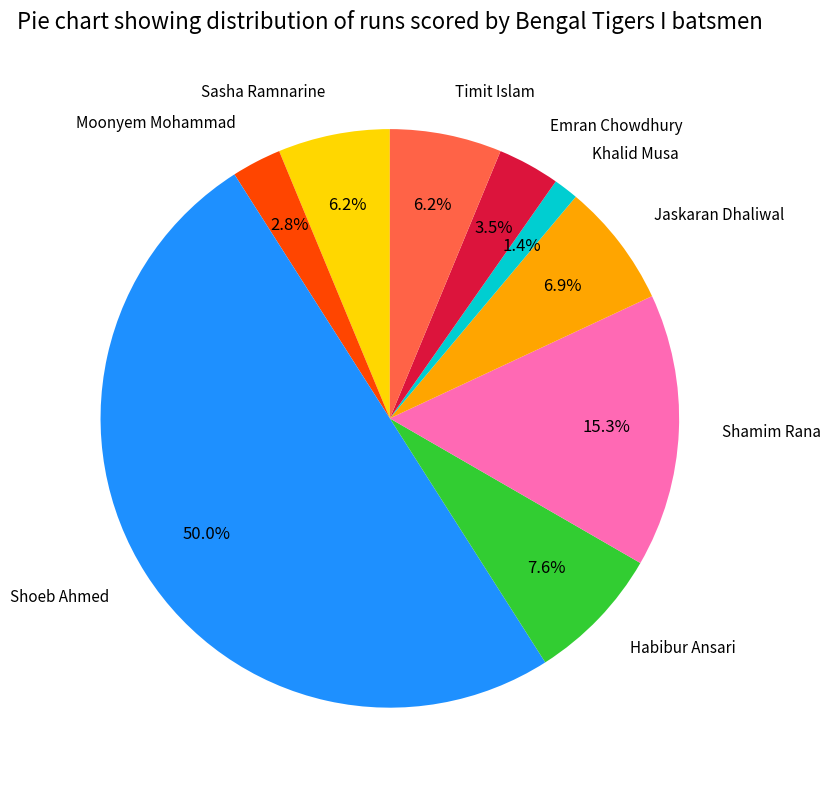

Count the number of slices in the pie.

9